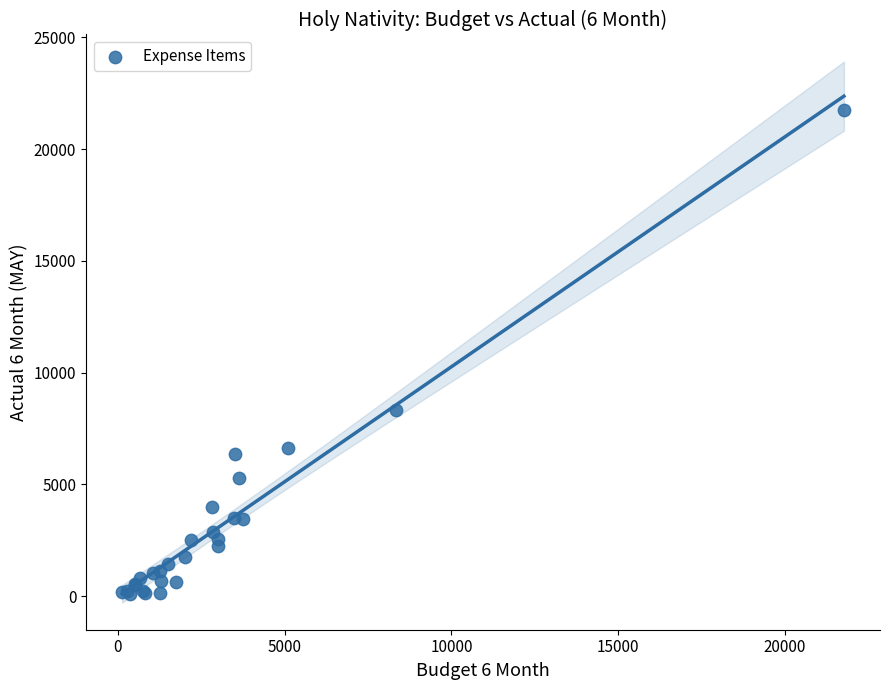

What Y value in the scatter plot is closest to 10935?

8340.0